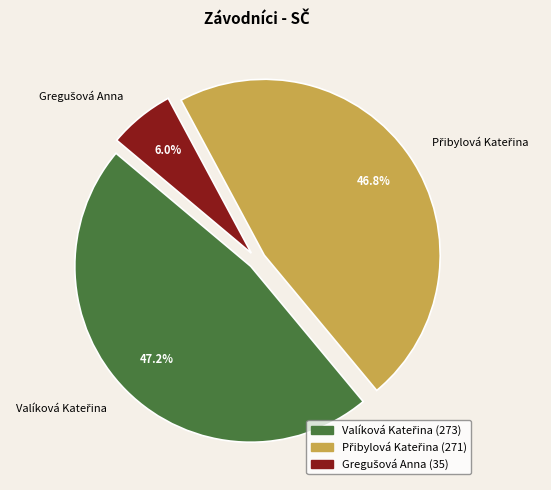

How many segments does this pie chart have?

3